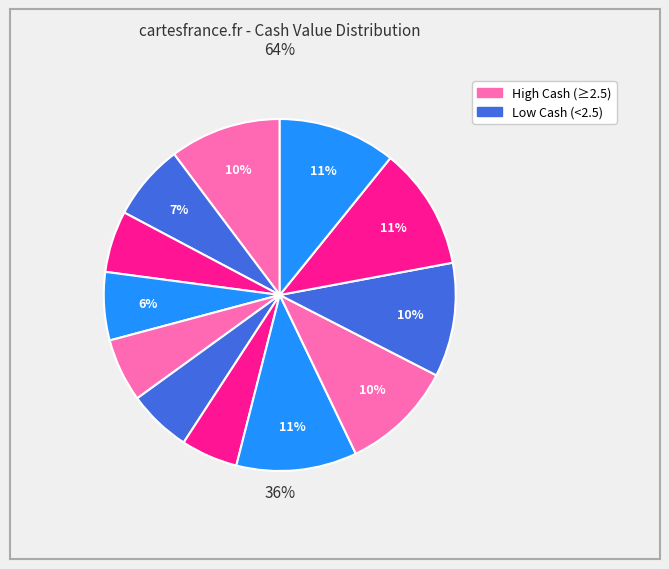

To the nearest percent, what is the difference between the largest and smallest slice percentages?

6%